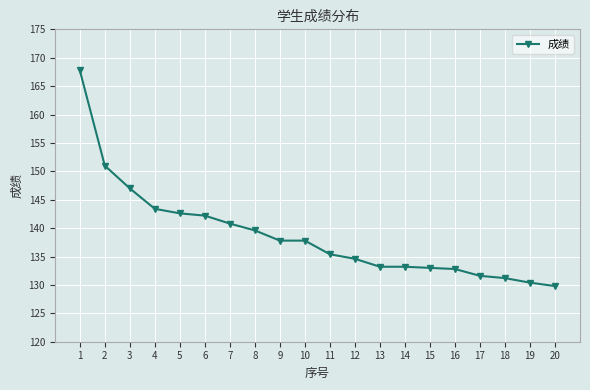

What is the minimum value shown in the chart?

129.8